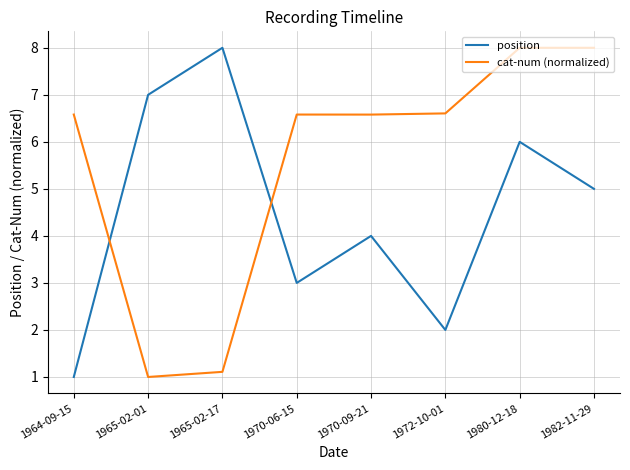

What is the average value of the cat-num (normalized) series?

5.6